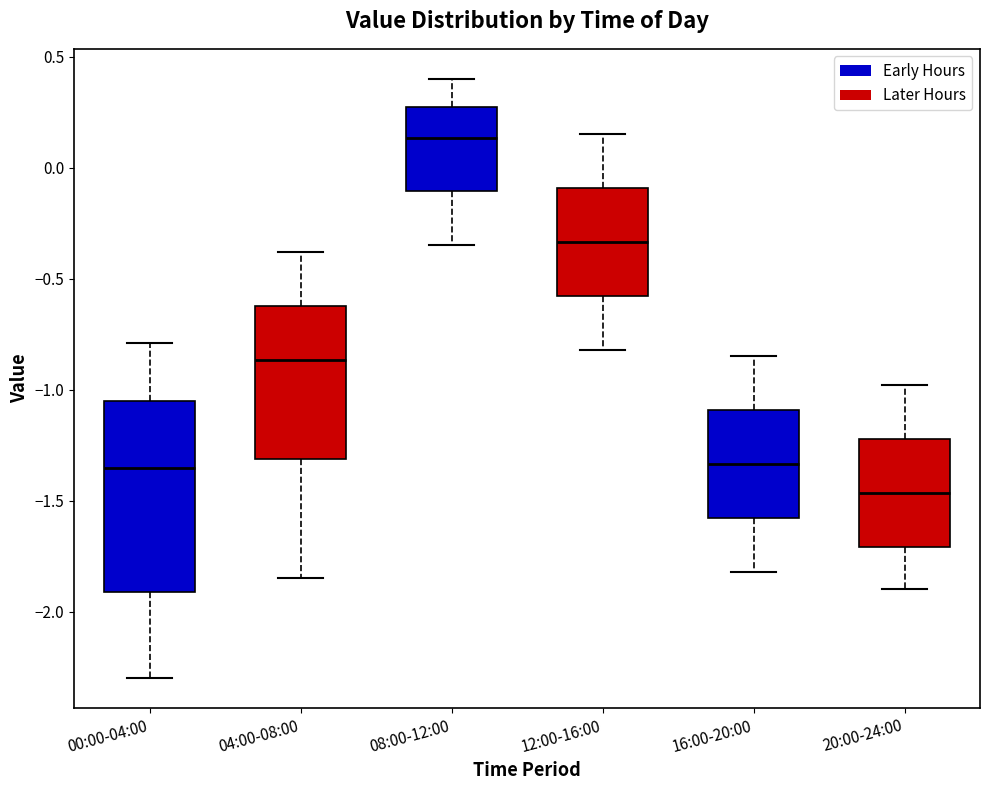

Comparing the boxes themselves (not the whiskers), which one is the tallest?

00:00-04:00